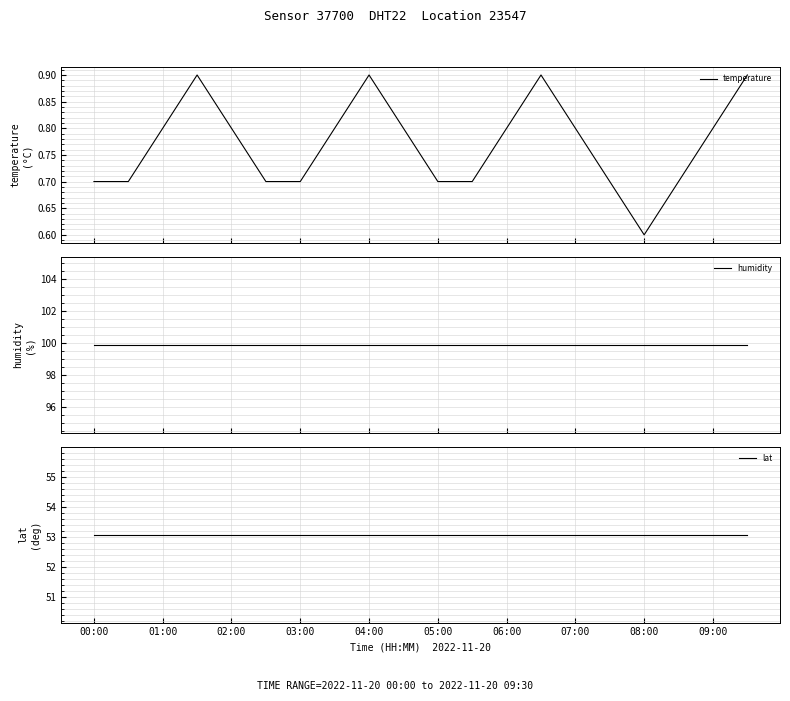

At 07:00, list the series in order from largest to smallest.

humidity, lat, temperature